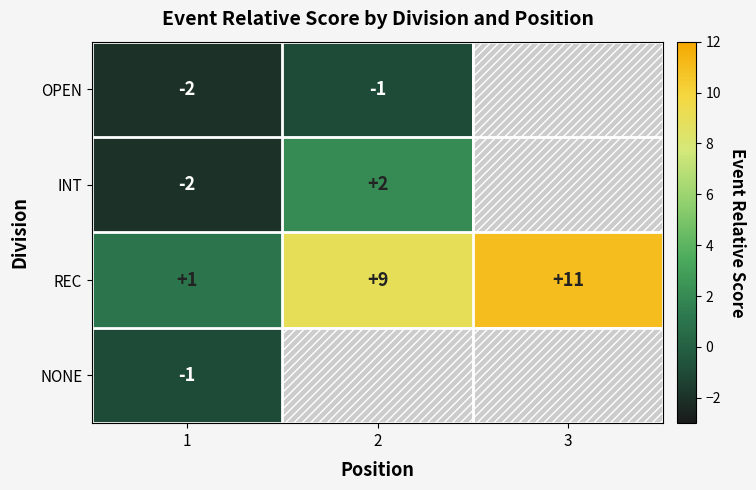

The value of REC at 2 is 2. True or false?

False